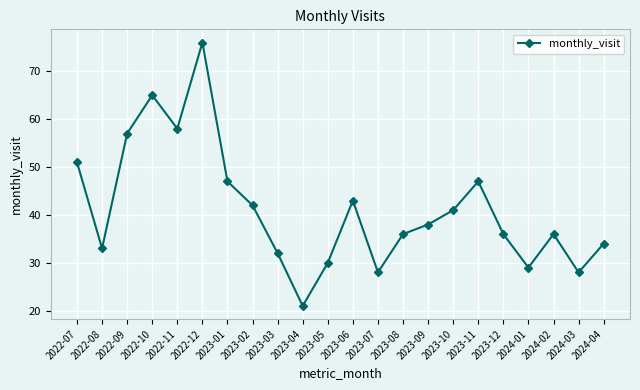

What position from the right is 2023-04?

13